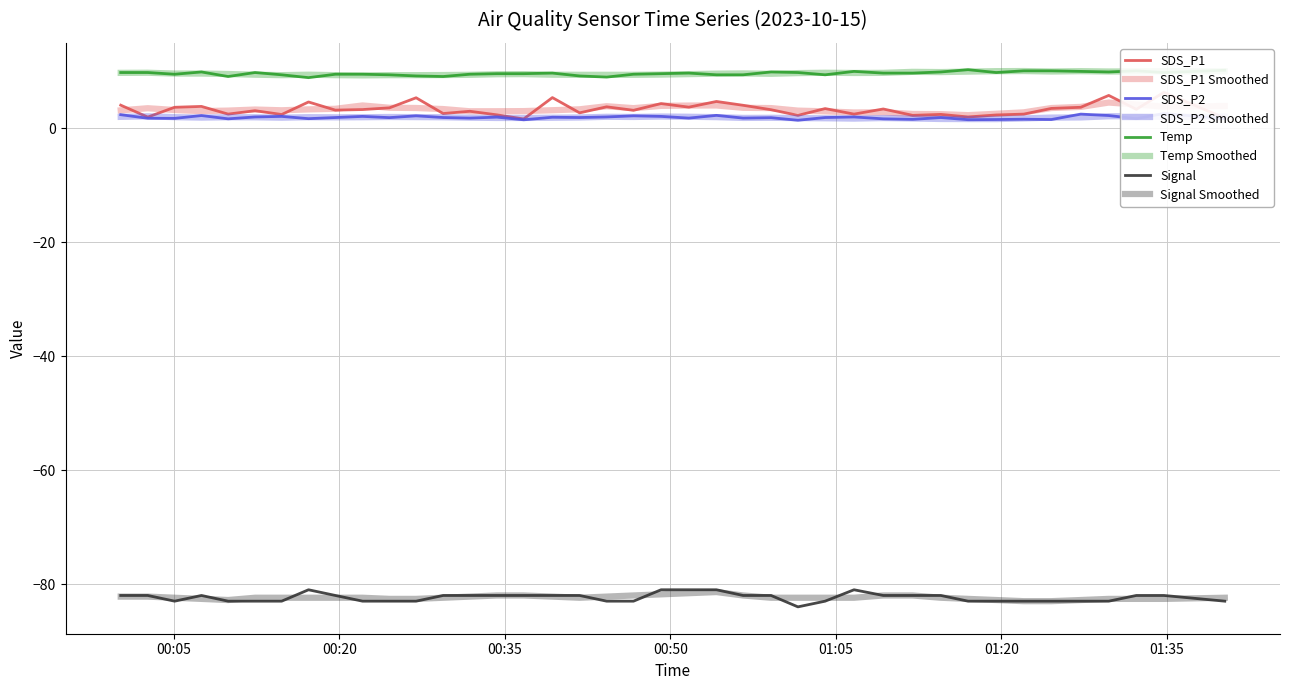

True or false: SDS_P2 and Signal cross at least once.

False